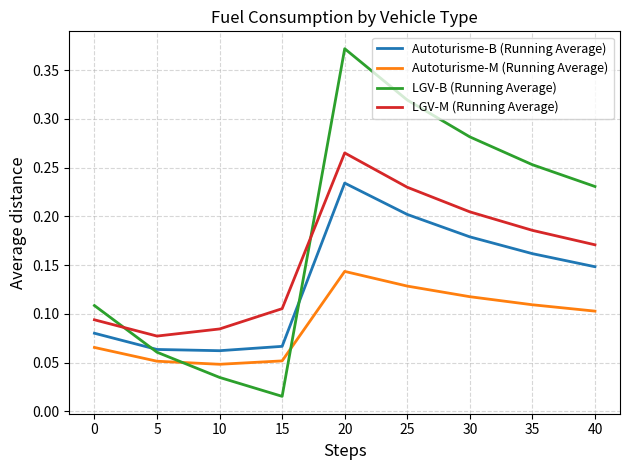

Where is LGV-B (Running Average) nearest to the value 0?

15